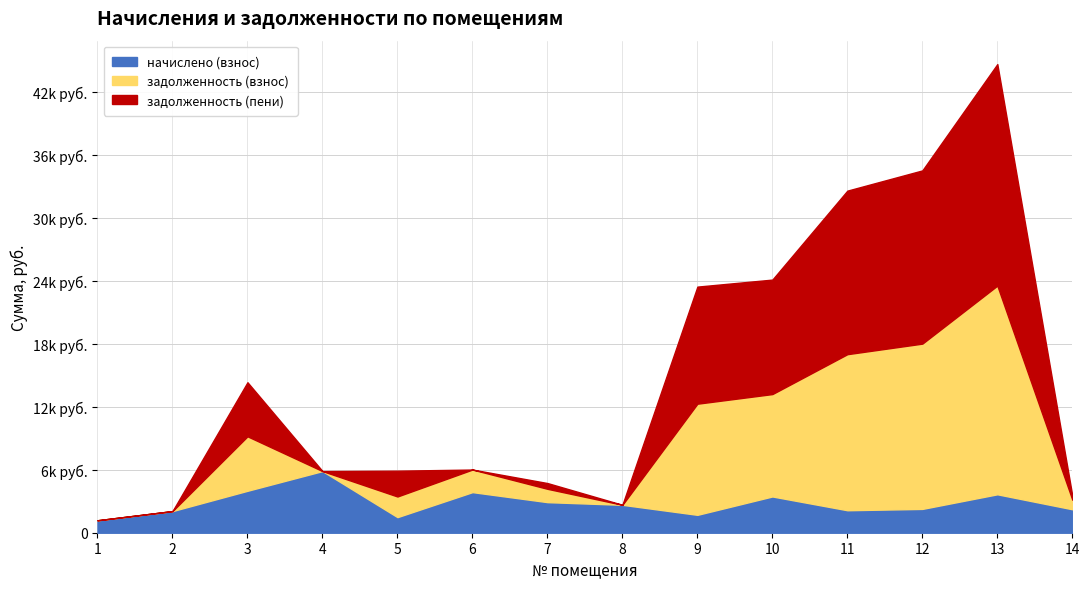

What is the spread (max minus min) of values at 2?

2062.1